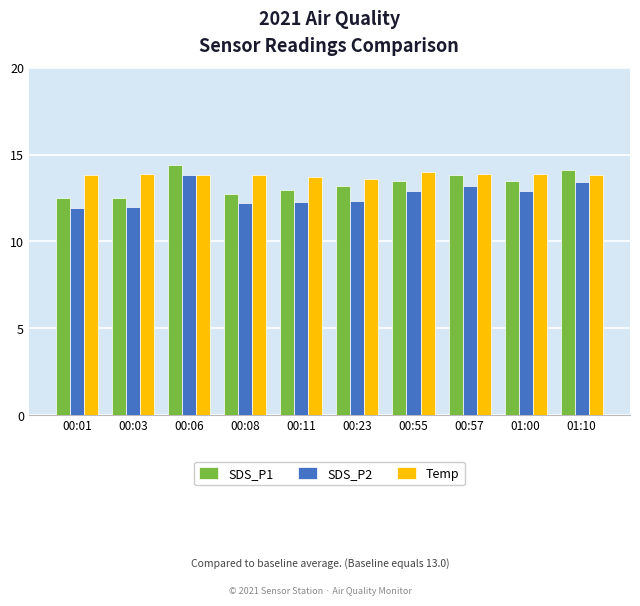

What is the difference between the SDS_P2 values at 01:10 and 00:03?

1.4